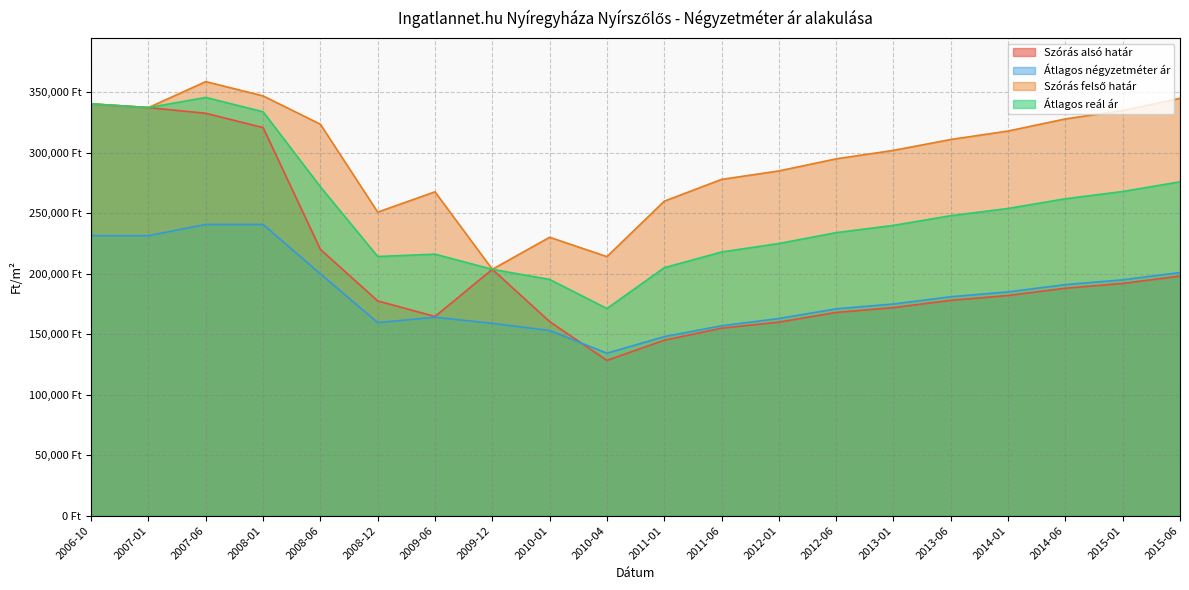

The value of Szórás felső határ at 2012-01 is 80013. True or false?

False